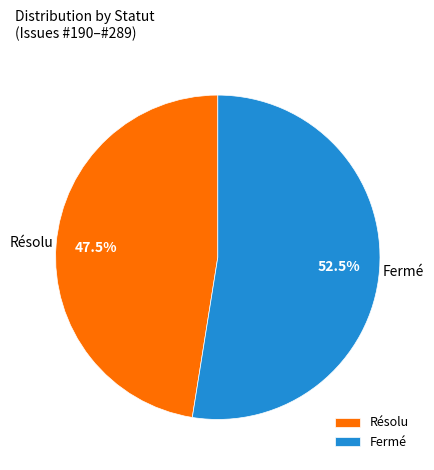

What is the largest slice in the pie chart?

Fermé